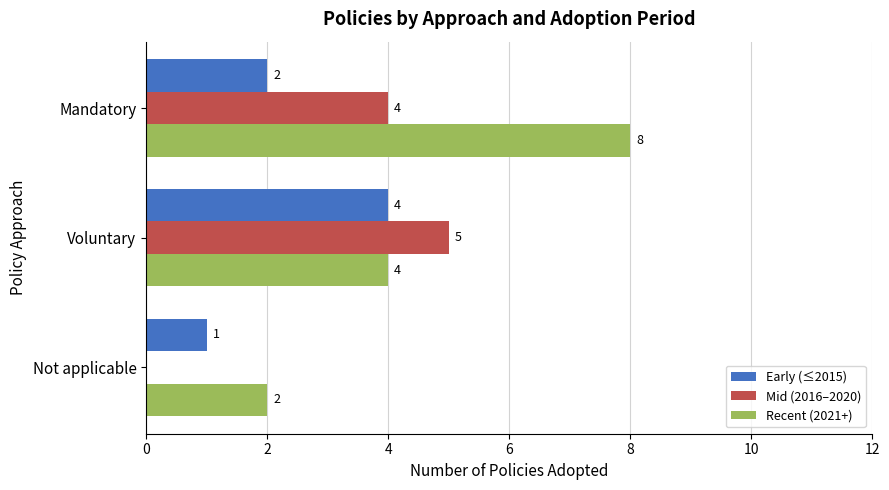

At which label does Recent (2021+) reach its peak?

Mandatory